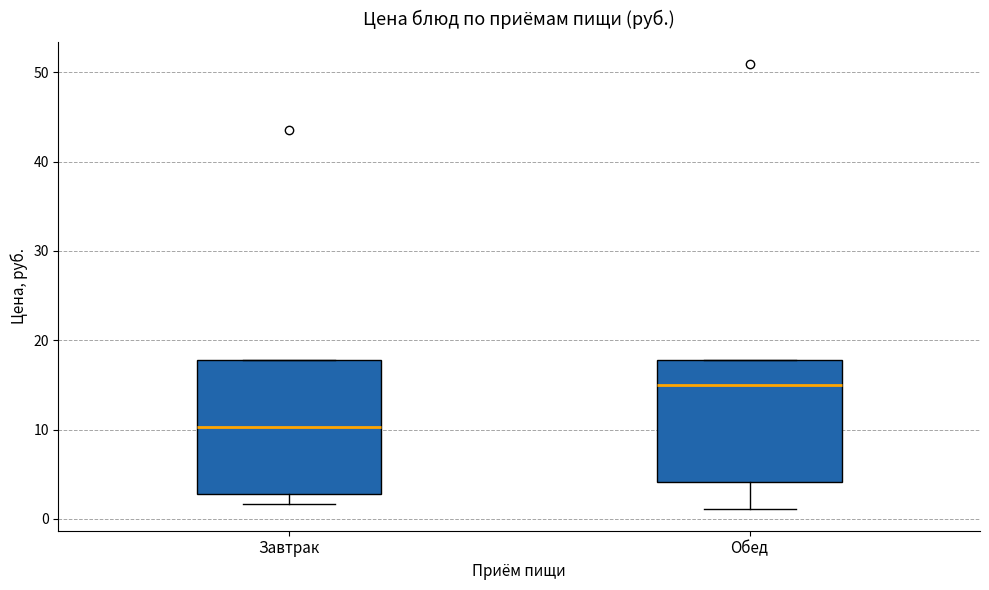

Reading left to right, transcribe this box plot: for each box, give where its median line is, the range the box spans, and where its two whiskers end, as read against the y-axis. The values are not printed on the chart, so give them approximately, as read against the axis.

Завтрак: median 10, box 3 to 18, whiskers 2 to 18
Обед: median 15, box 4 to 18, whiskers 1 to 18